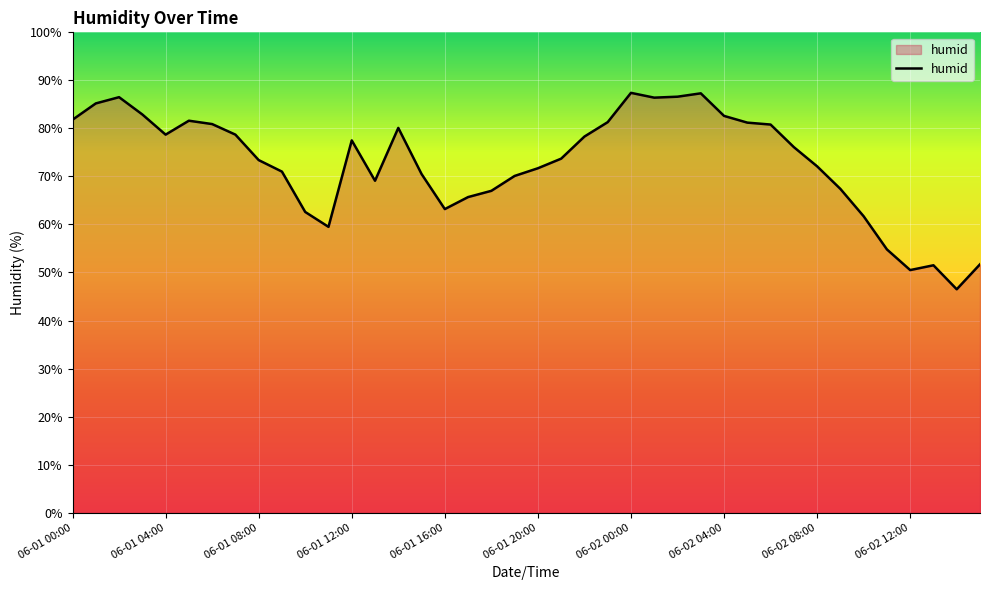

What is the difference between the maximum and second lowest values?

36.9